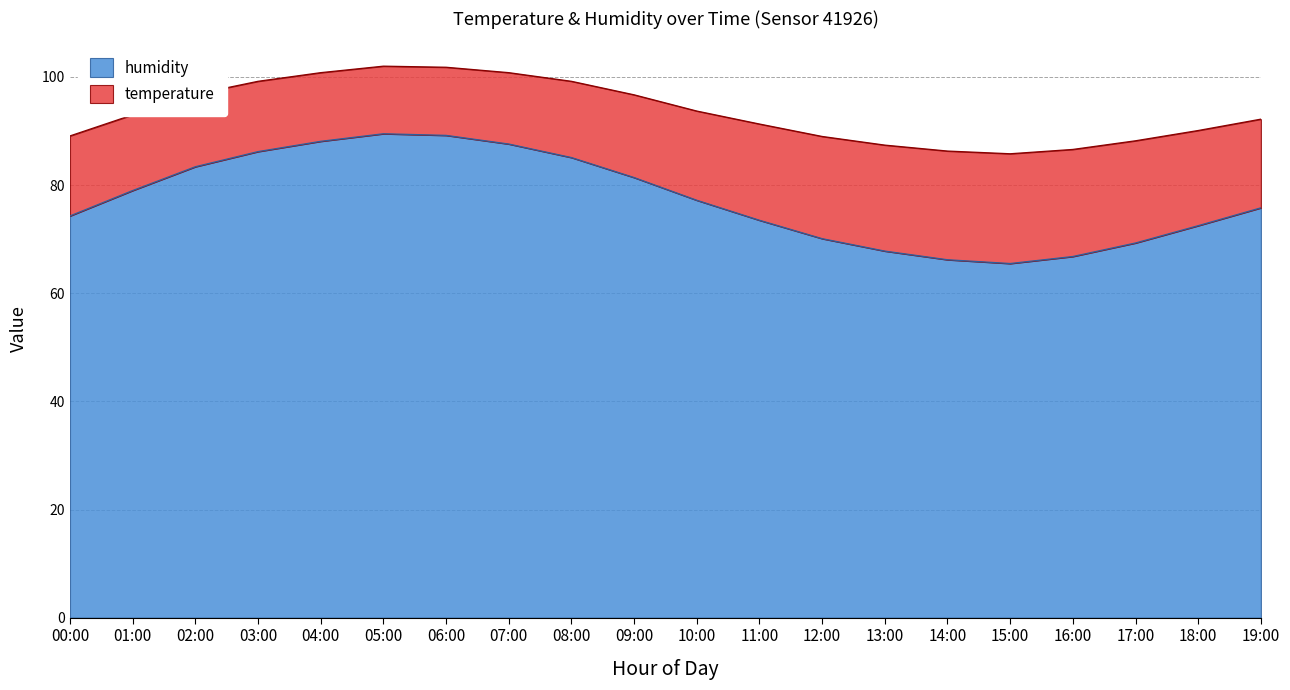

What is the highest value of the humidity series?

89.5